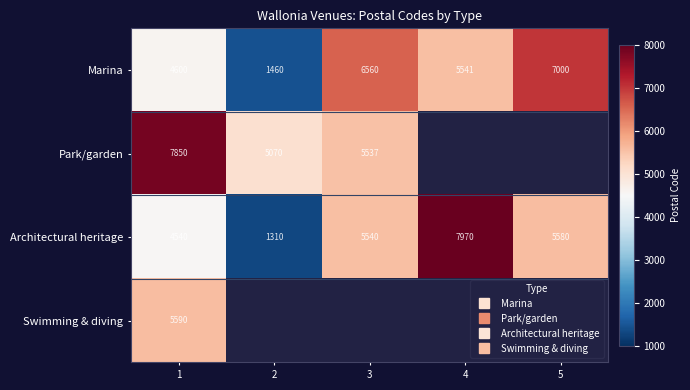

Is the value of Swimming & diving at 5 greater than the value of Park/garden at 3?

No